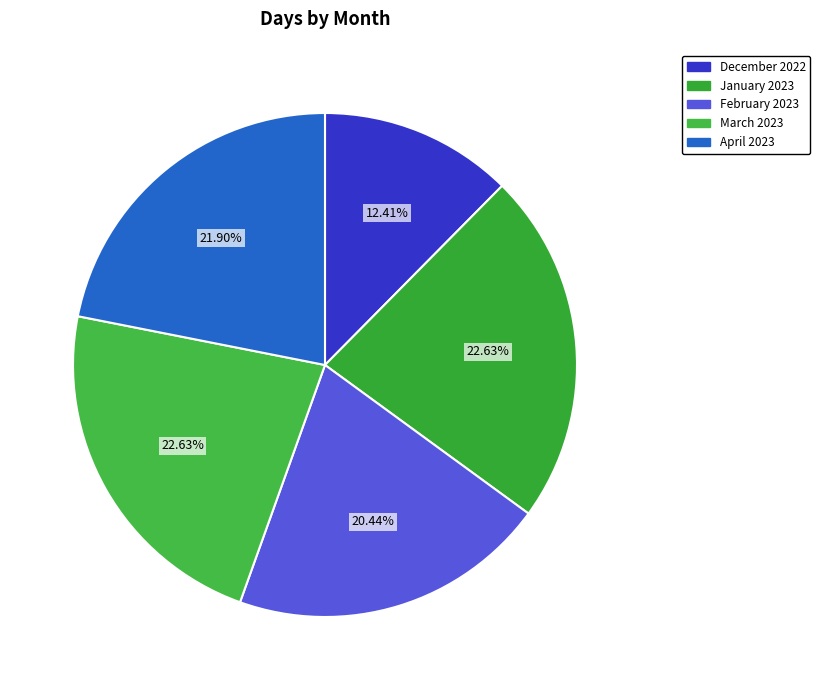

Does February 2023 account for over 50% of the chart?

No